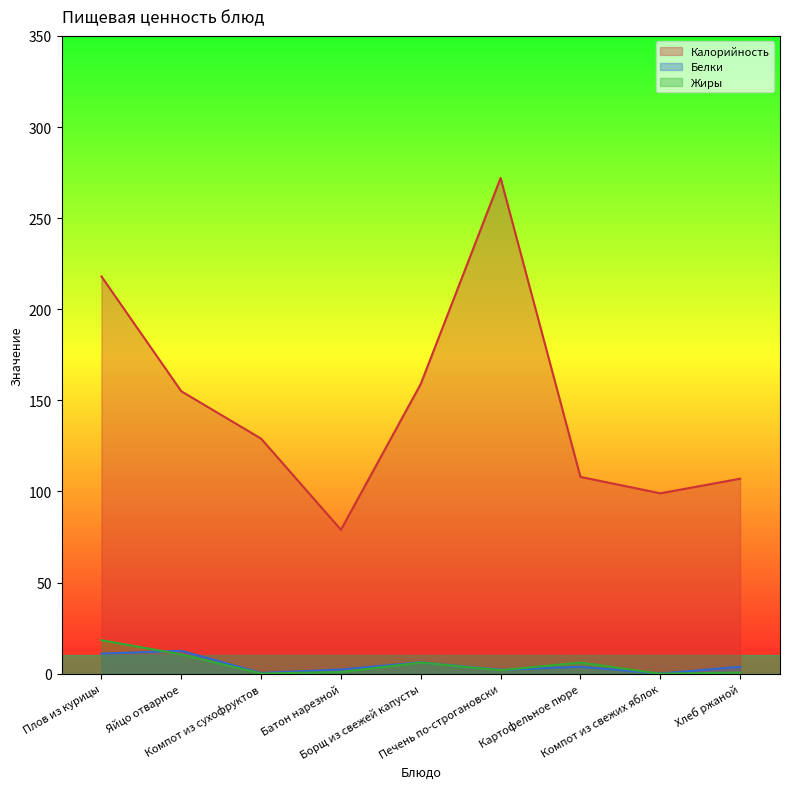

True or false: Калорийность and Жиры intersect in this chart.

False